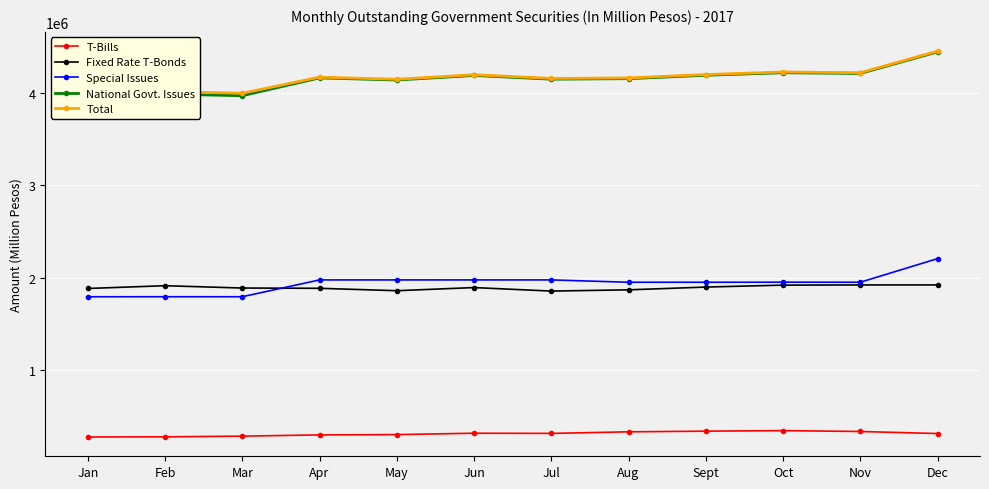

At which category is the sum across all series the highest?

Dec